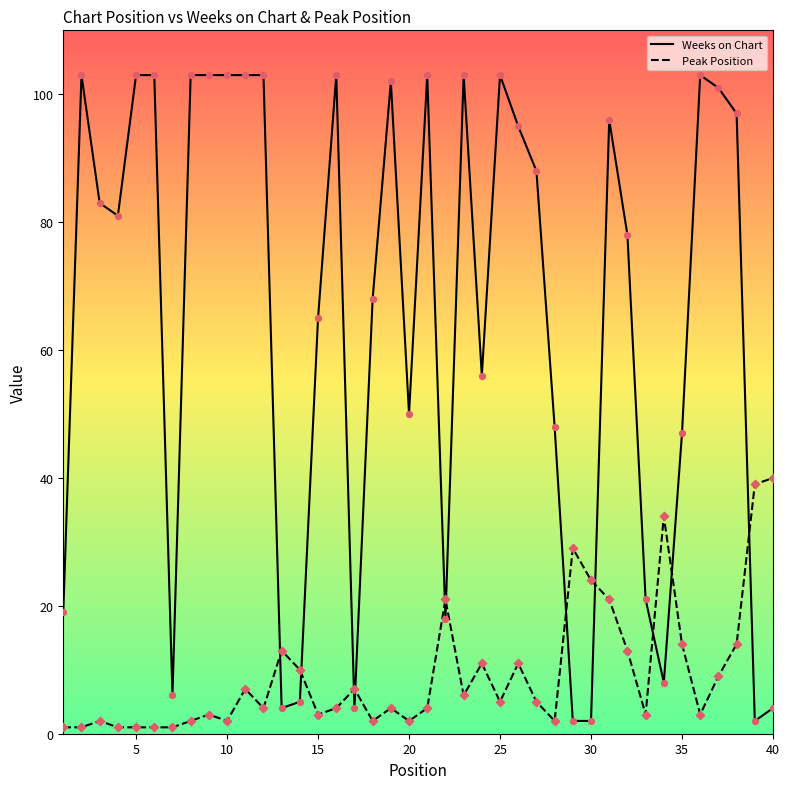

Which series has the largest range (max minus min)?

Weeks on Chart